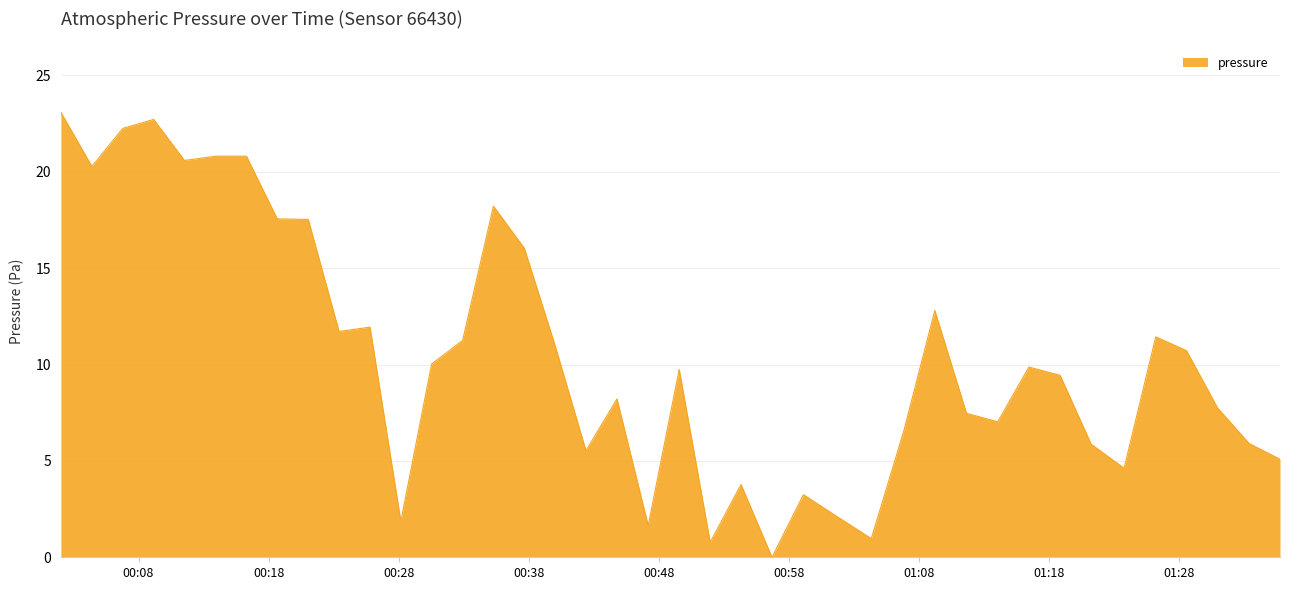

What is the greatest value displayed?

23.1